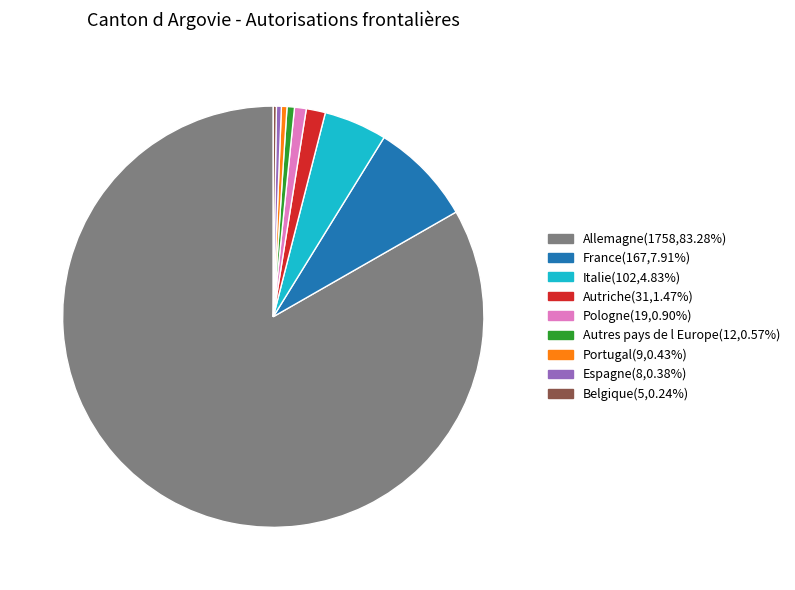

Is Allemagne(1758,83.28%) the majority of the pie?

Yes